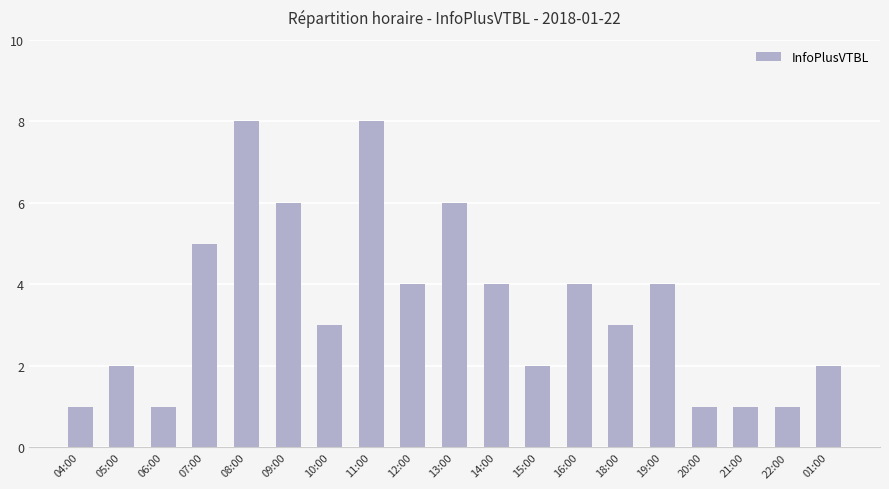

What is the label of the 10th bar from the right?

13:00